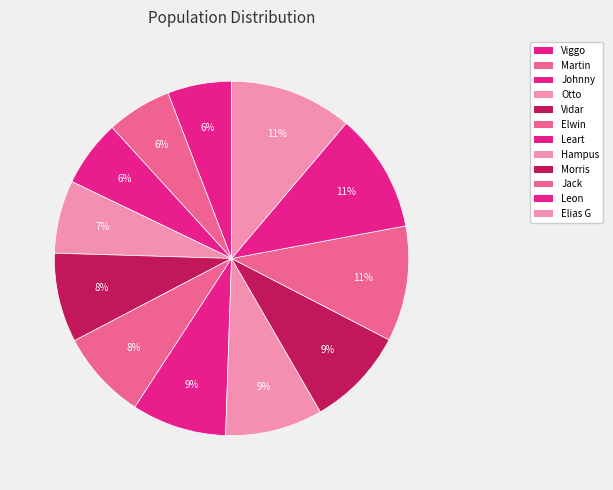

What is the total percentage of Otto and Johnny?

12.8%